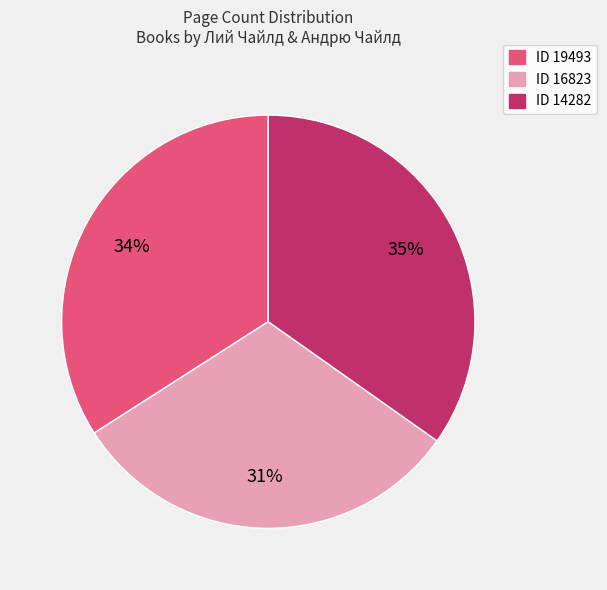

Is there any slice that represents more than half of the pie?

No